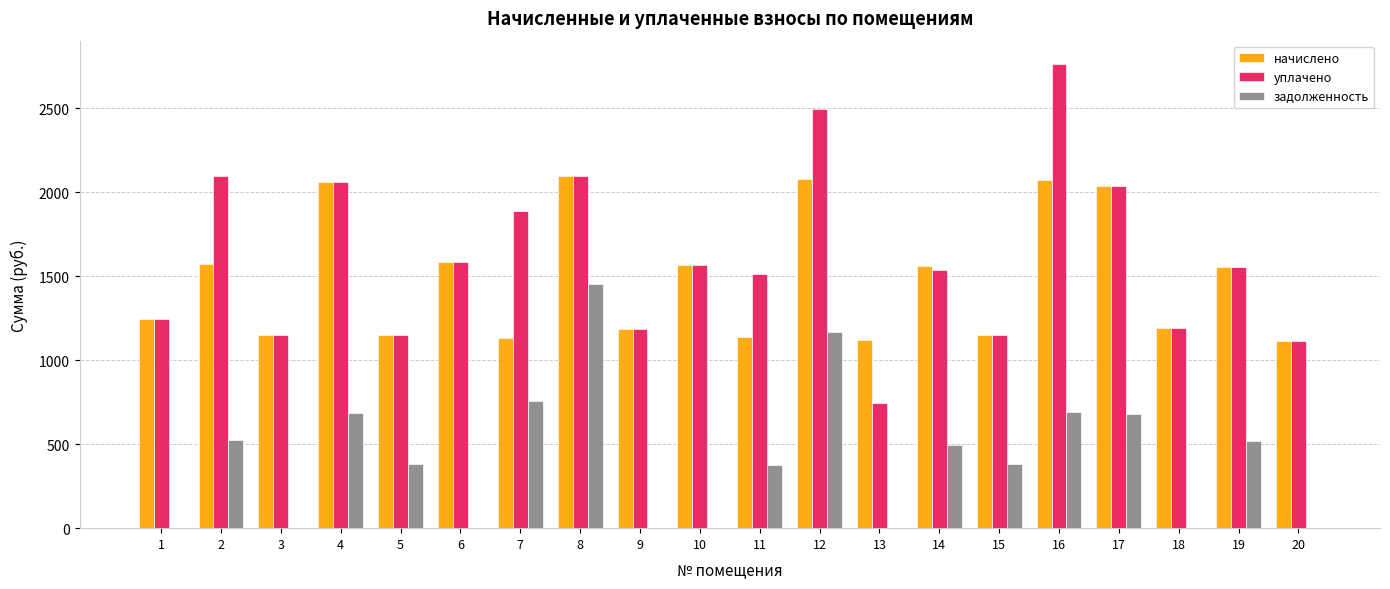

Does the chart contain stacked bars?

No